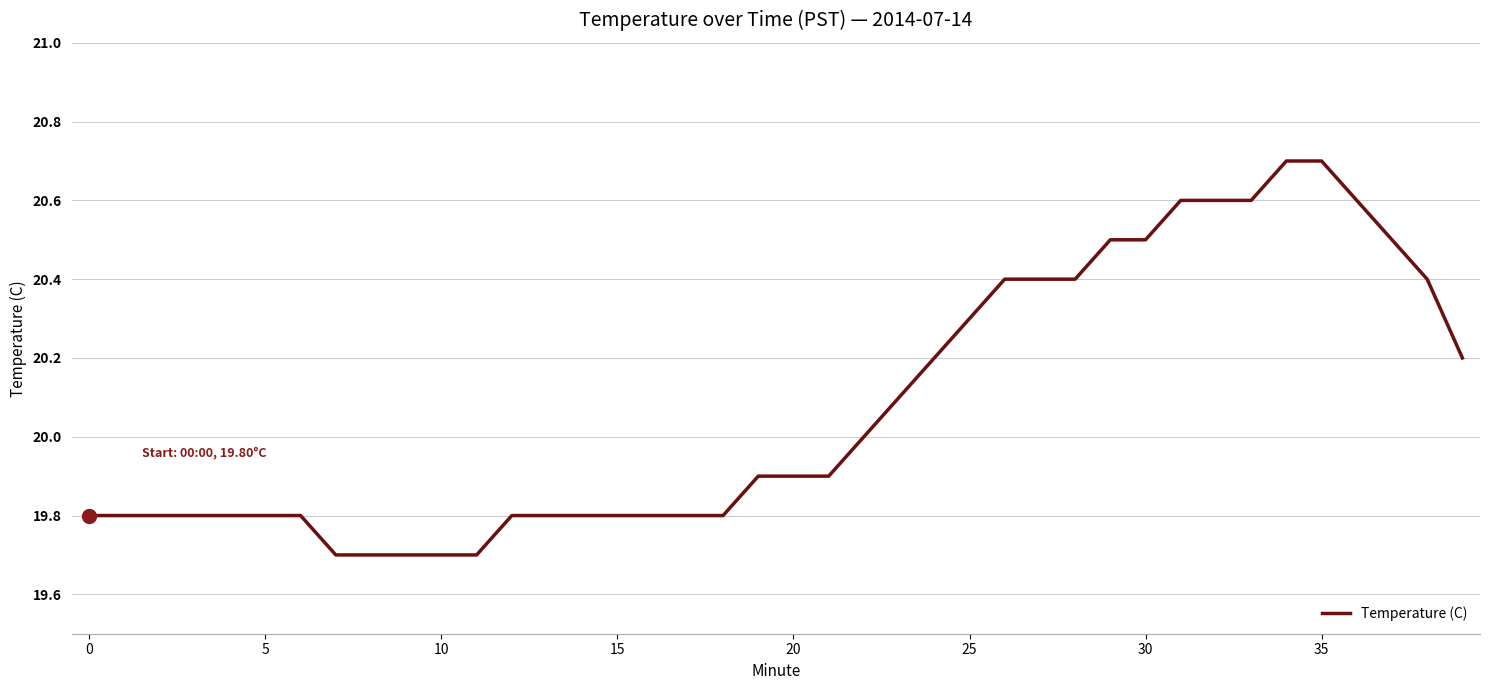

What is the sum of all values?

803.1